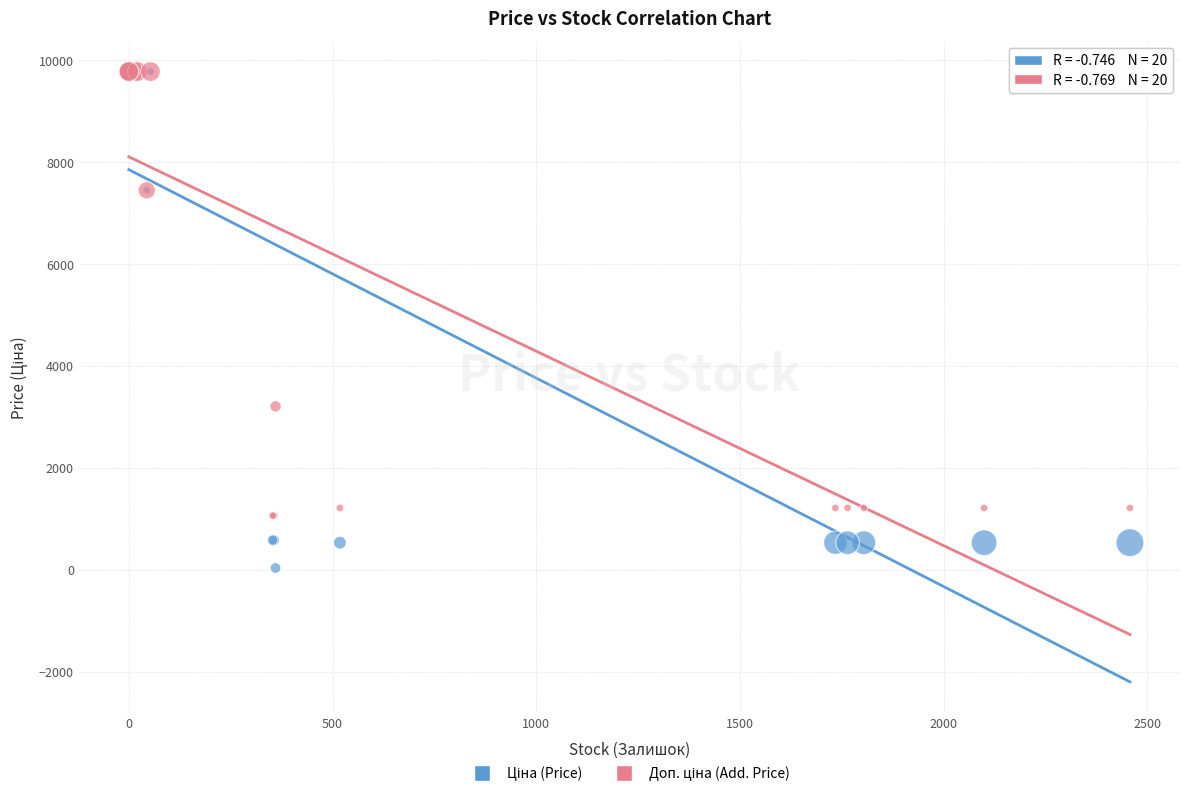

Across all series, what Y value is closest to 4903?

3205.0